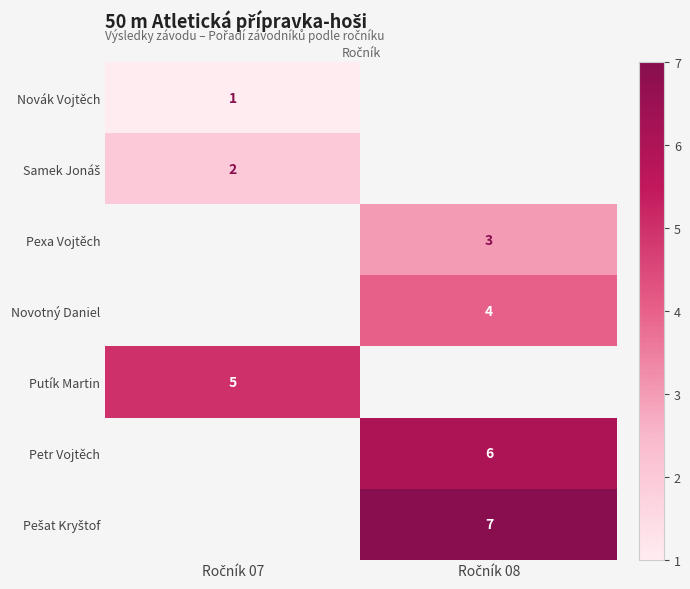

Count the number of categories in the chart.

2